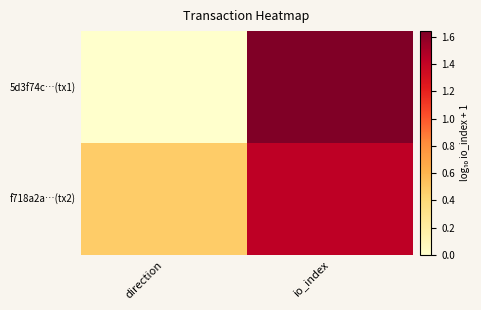

Reading left to right, extract all data points from this chart.

5d3f74c…(tx1): direction=0.0	io_index=1.6
f718a2a…(tx2): direction=0.5	io_index=1.4